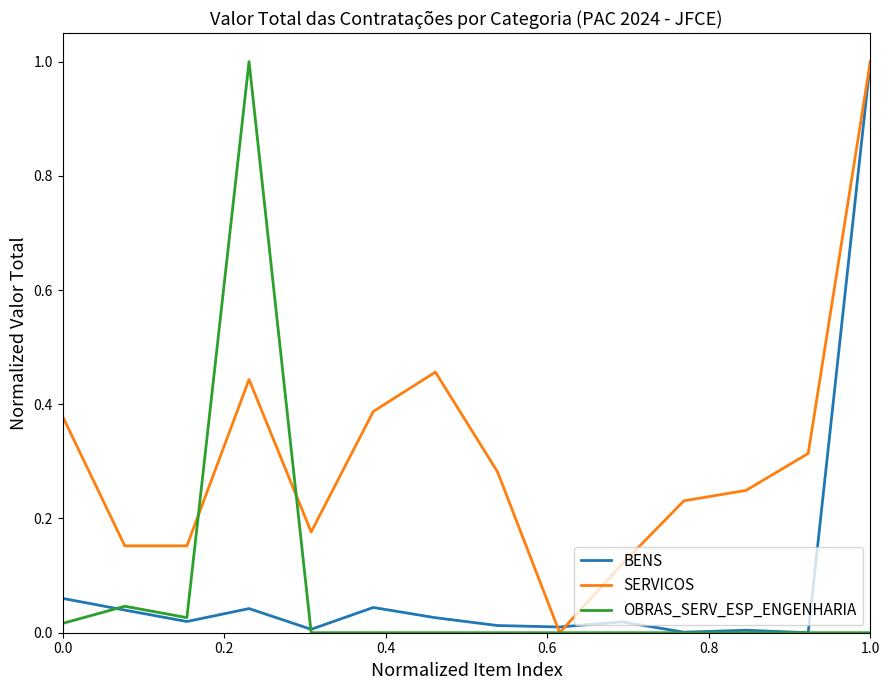

Count the number of data series in this chart.

3